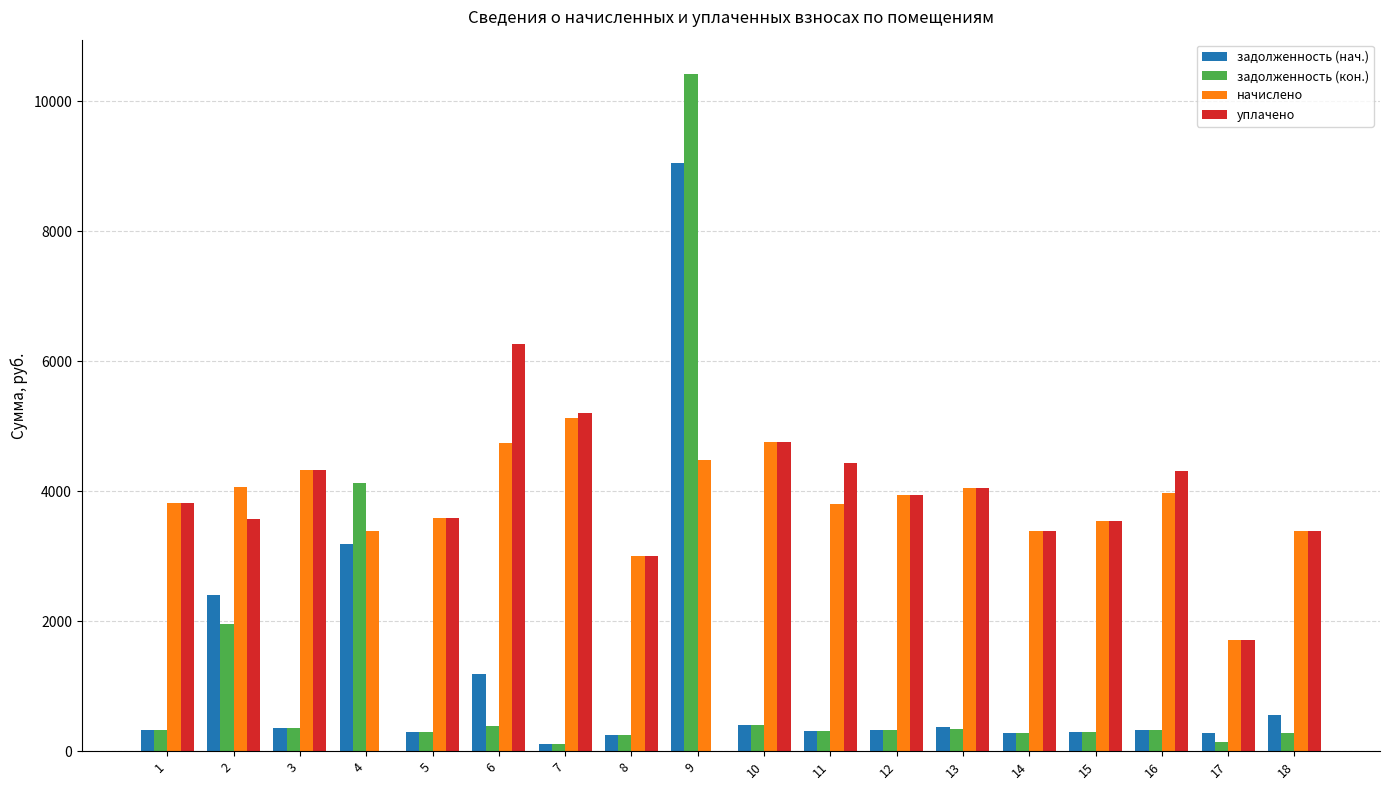

What is the maximum value shown in the chart?

10429.4